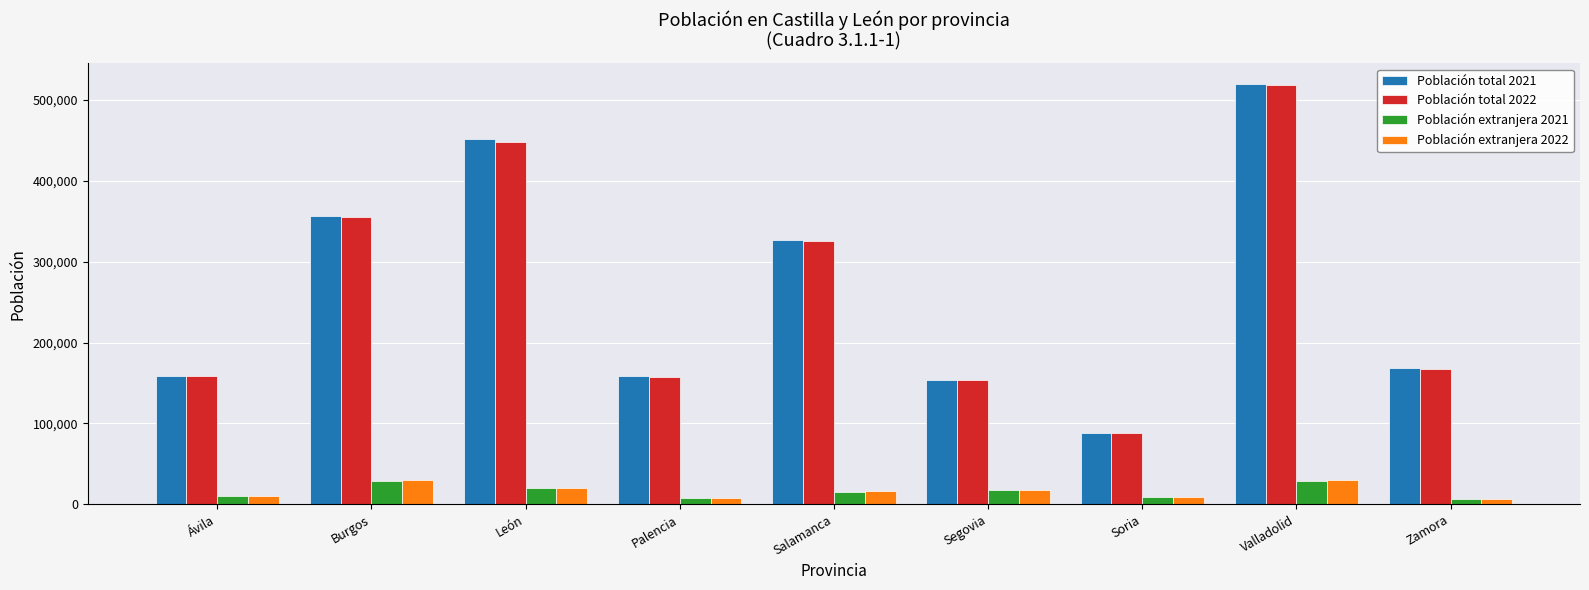

What is the maximum value shown in the chart?

519361